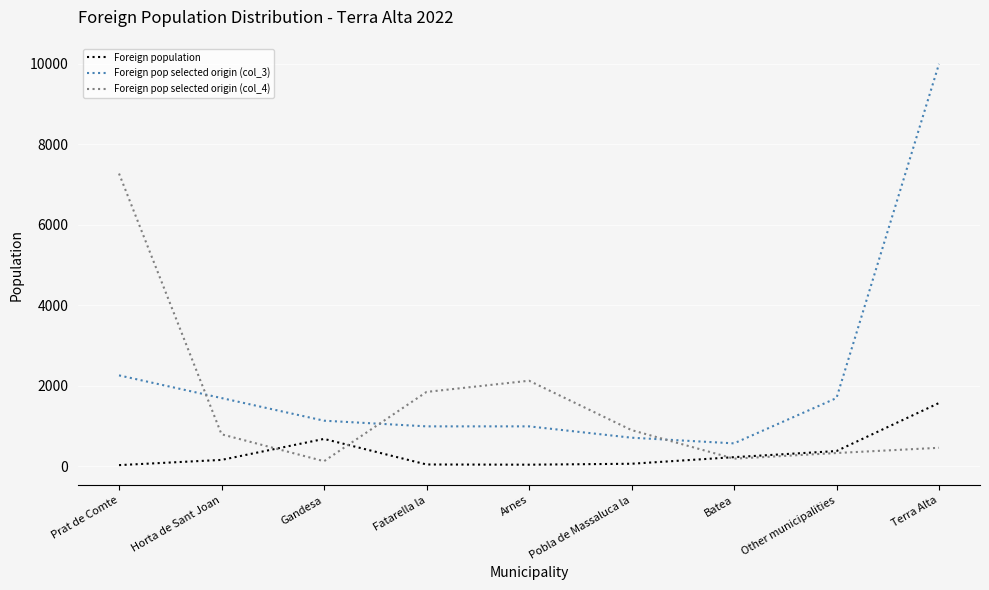

What are all the series names shown in the legend?

Foreign population, Foreign pop selected origin (col_3), Foreign pop selected origin (col_4)